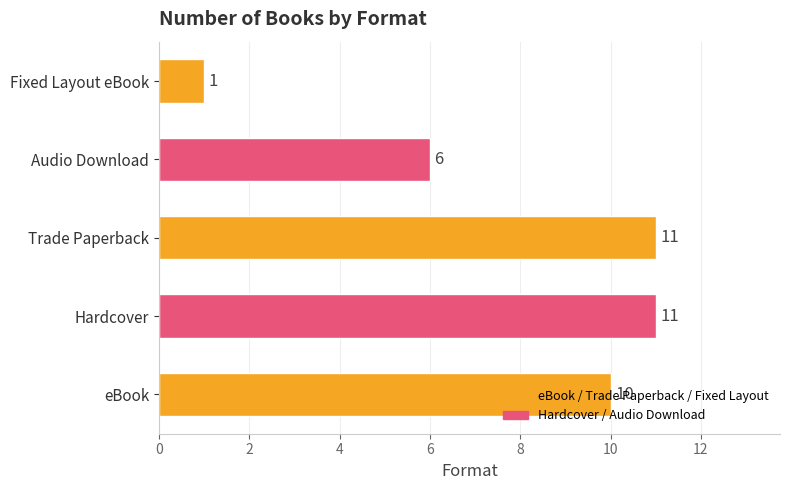

Which has a higher value, eBook or Hardcover?

Hardcover